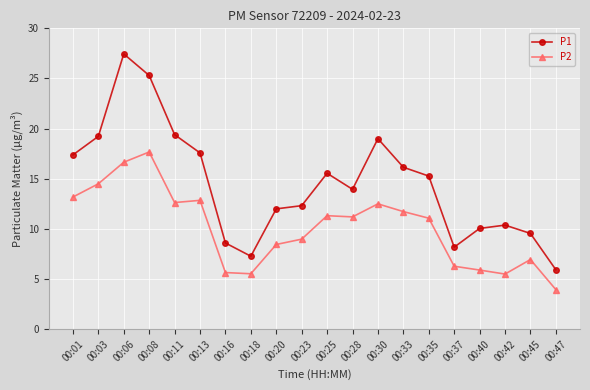

True or false: P2 has more than 1 interior local peaks.

True